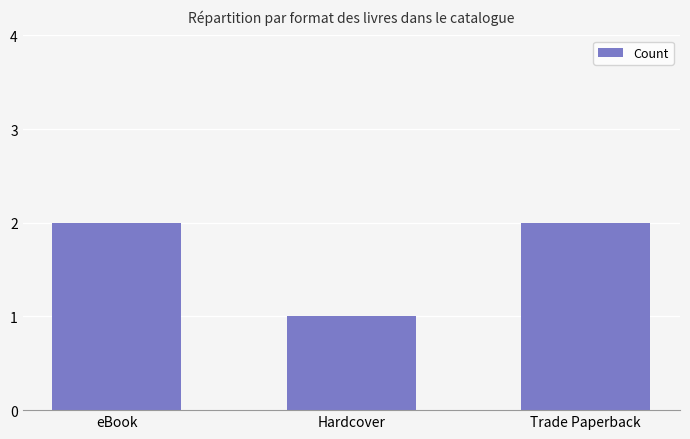

Reading left to right, list all the values displayed in this chart.

eBook=2	Hardcover=1	Trade Paperback=2